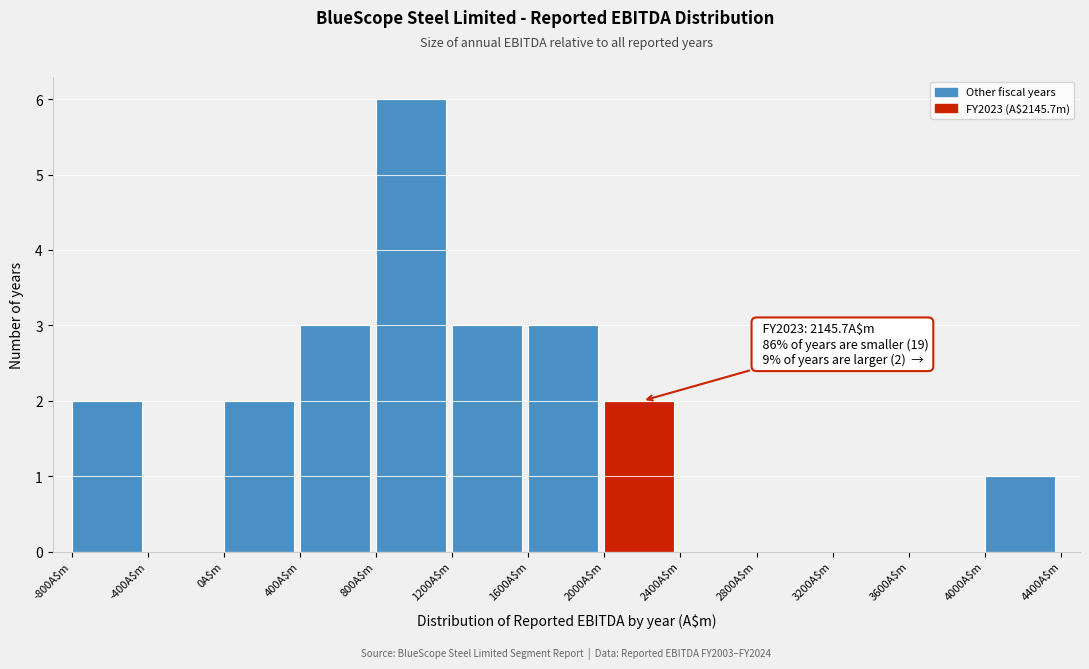

Over which range of the x-axis is the bar tallest?

800 to 1200